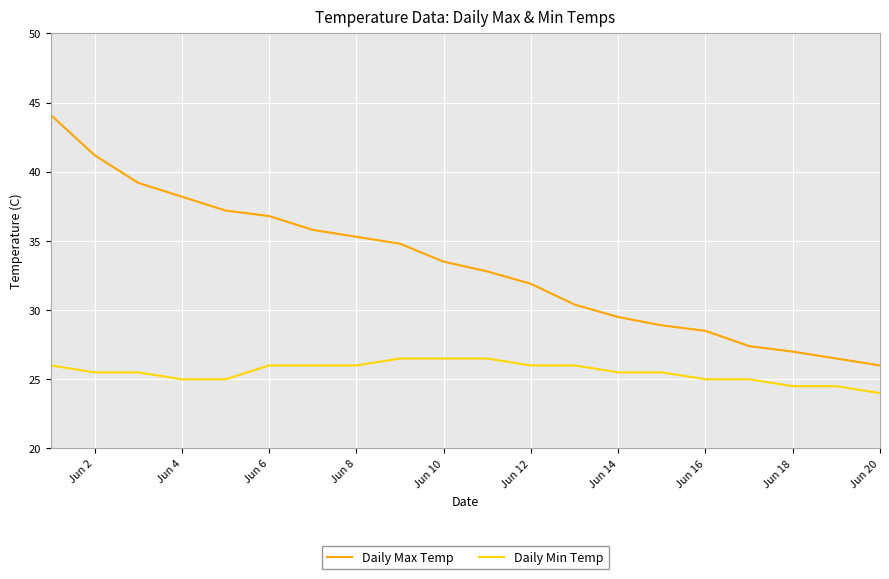

What is the minimum value shown in the chart?

24.0